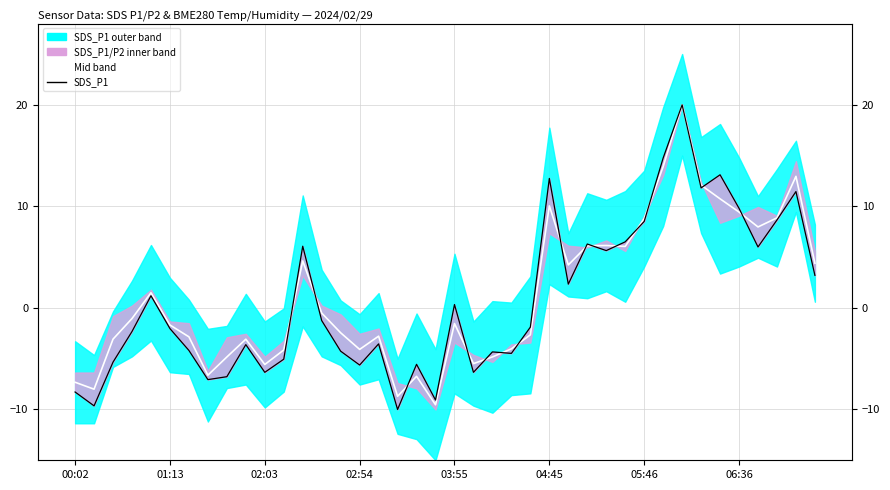

What is the total value across all series at 11?

-9.2